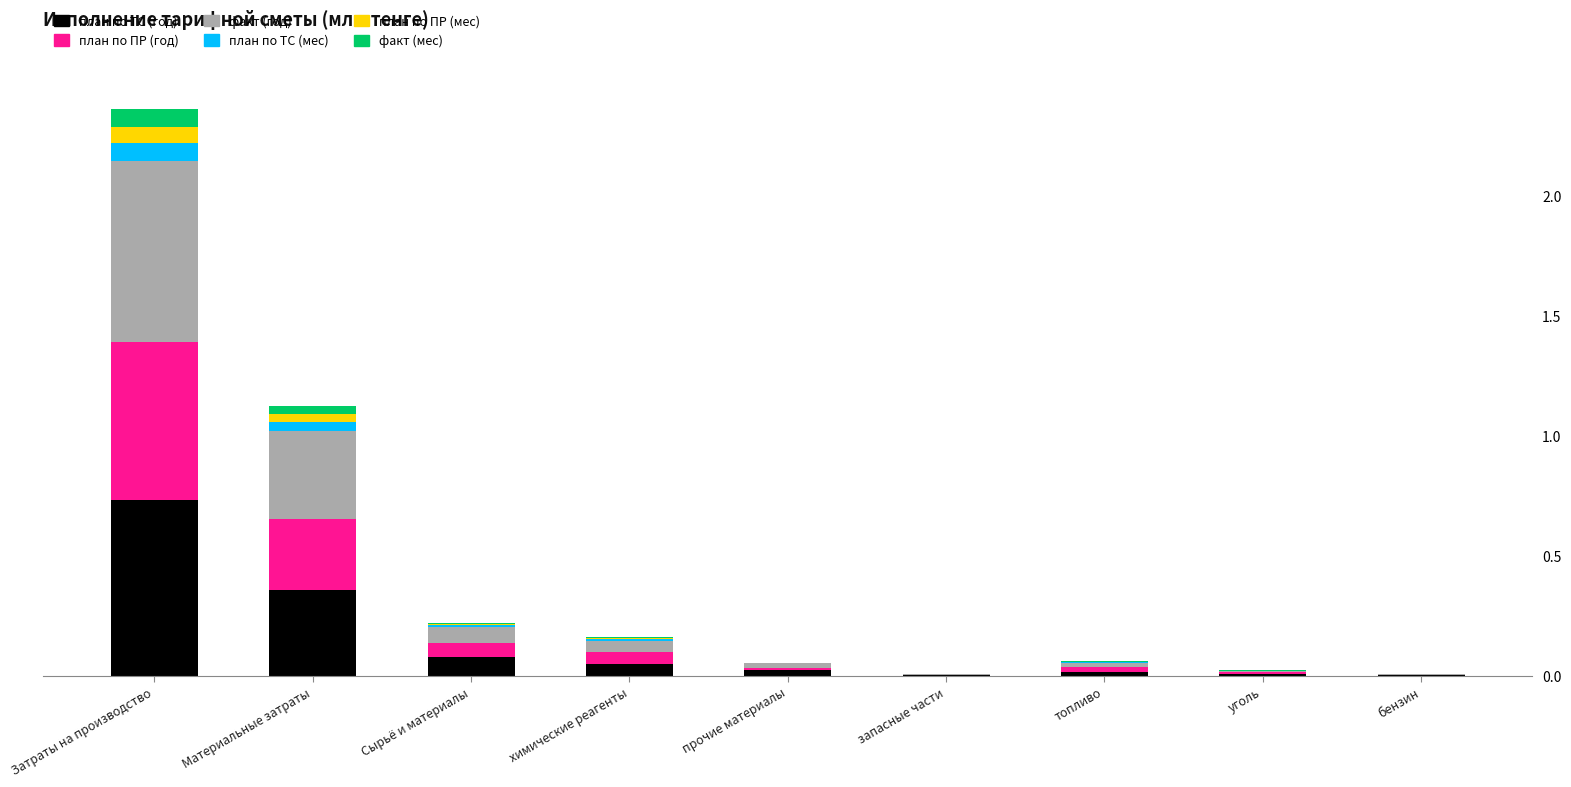

At which label is план по ТС (мес) closest to 0?

запасные части